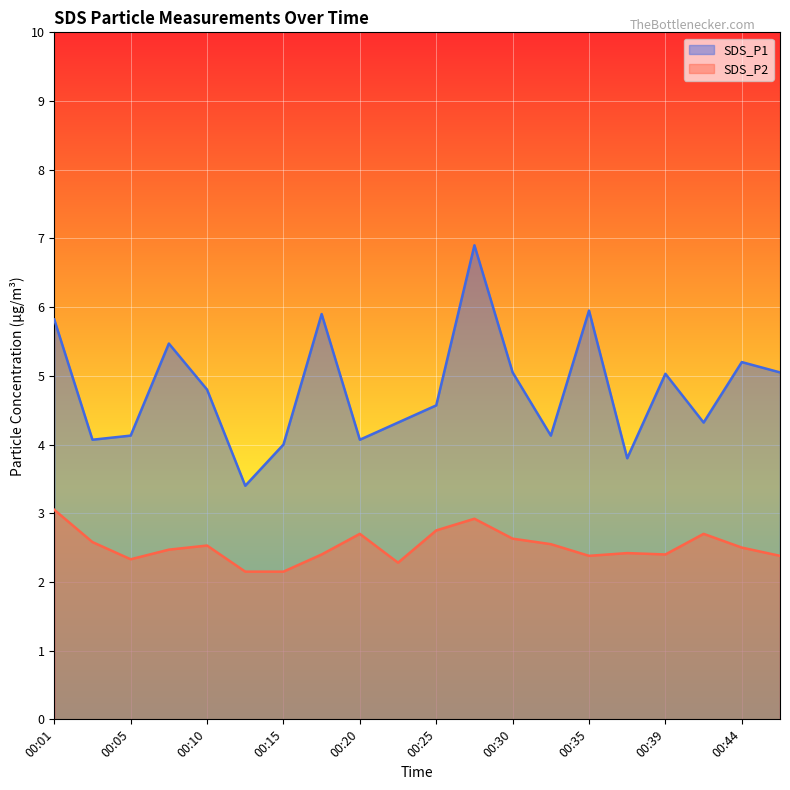

What value does the SDS_P1 series have at 00:37?

3.8